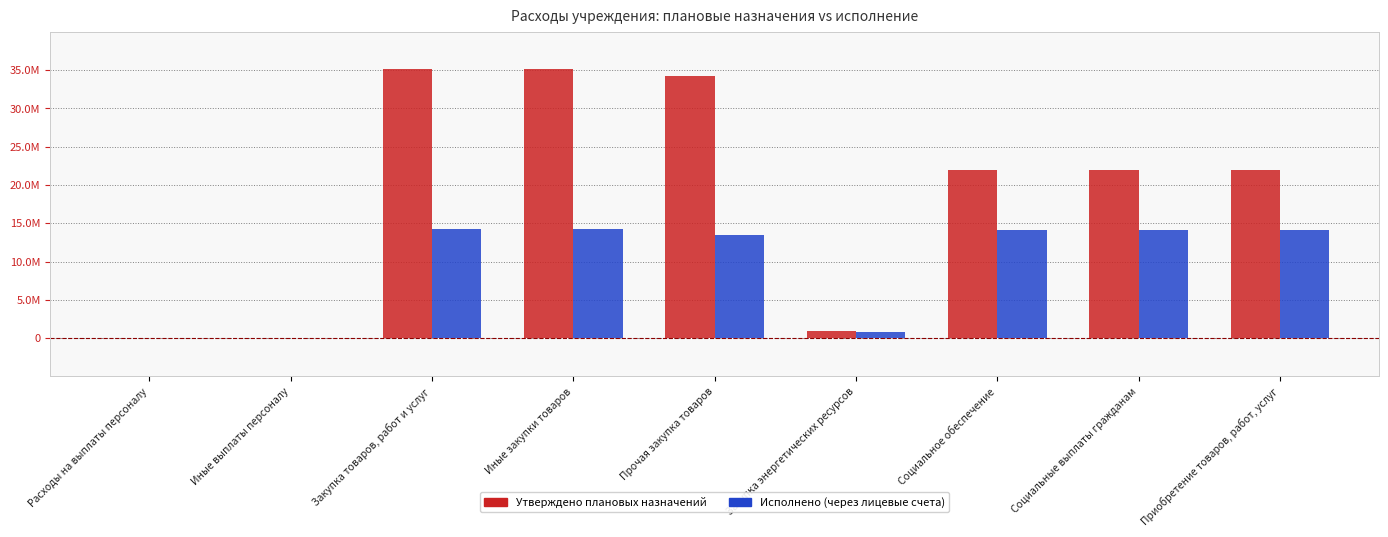

What is the sum of the Утверждено плановых назначений values at Иные выплаты персоналу and Иные закупки товаров?

35176295.8